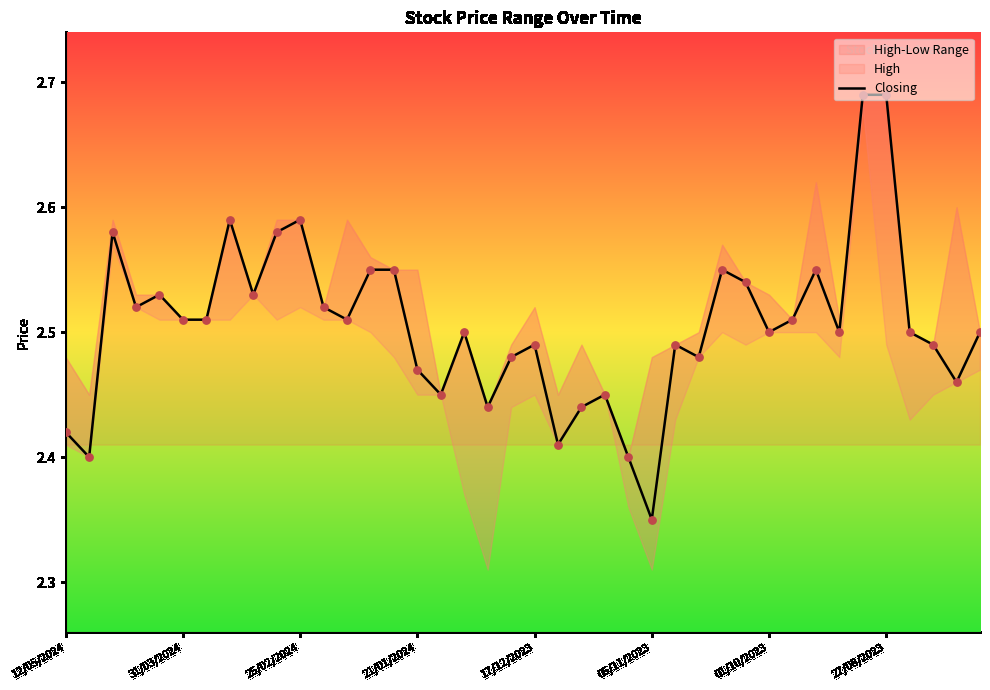

At which label does Closing reach its minimum?

05/11/2023